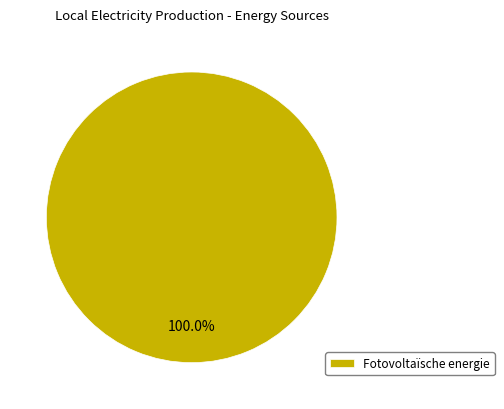

How many slices are in this pie chart?

1